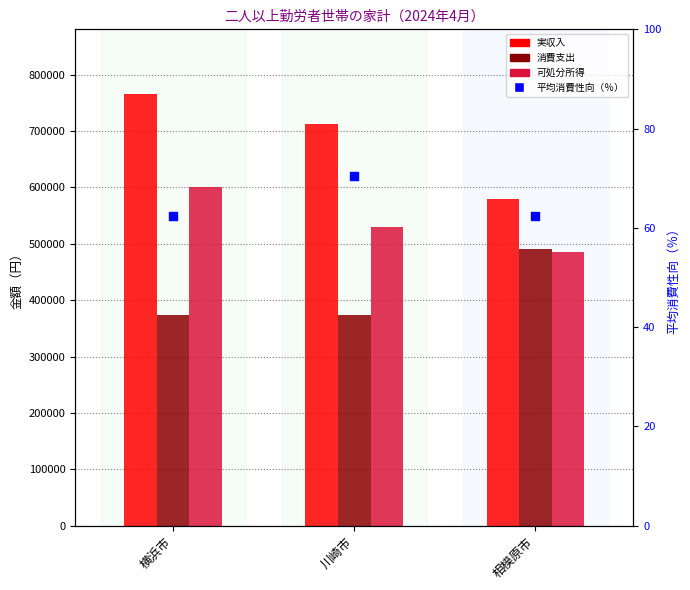

Which series reaches the maximum Y coordinate?

実収入